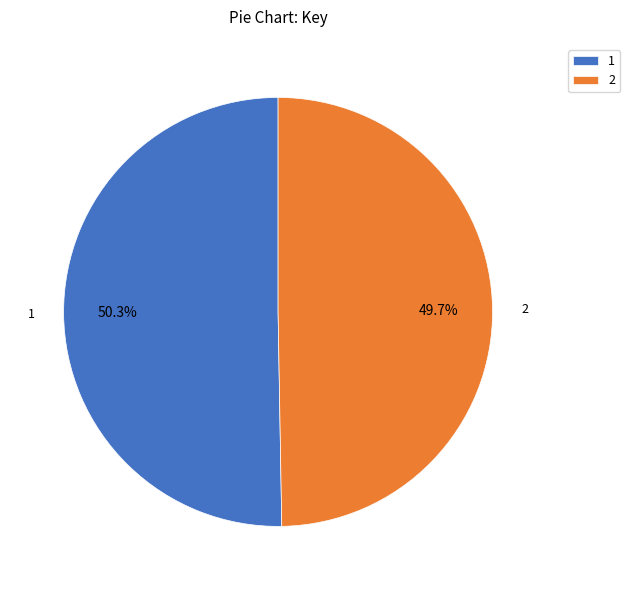

Is it true that 2 is 50% of the pie?

True